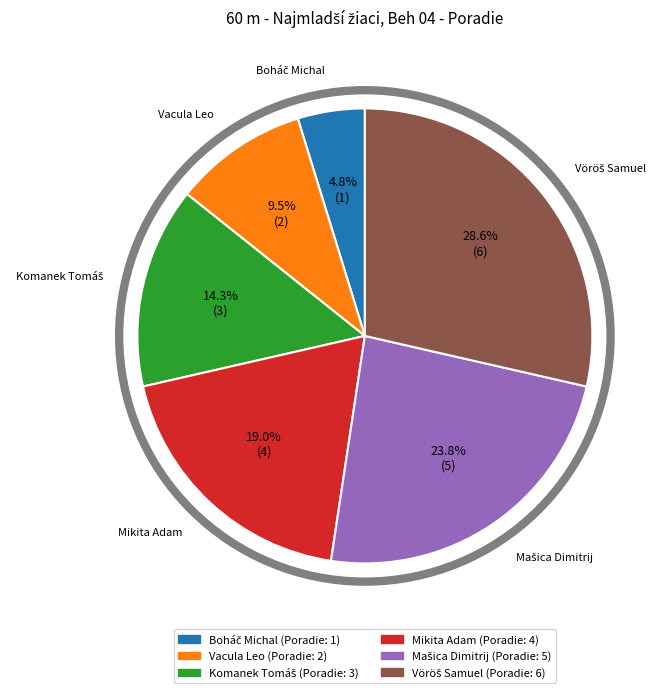

Is there any slice that represents more than half of the pie?

No